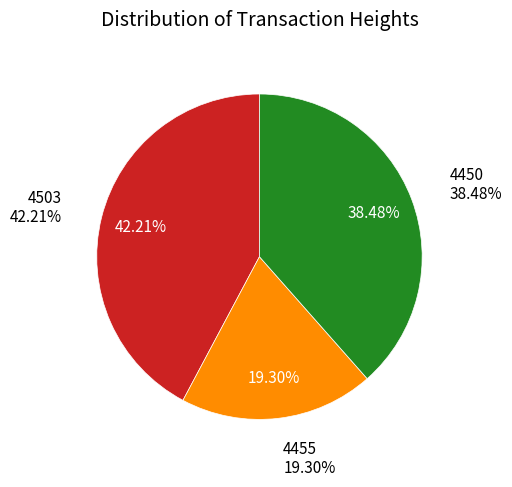

How many slices are in this pie chart?

3